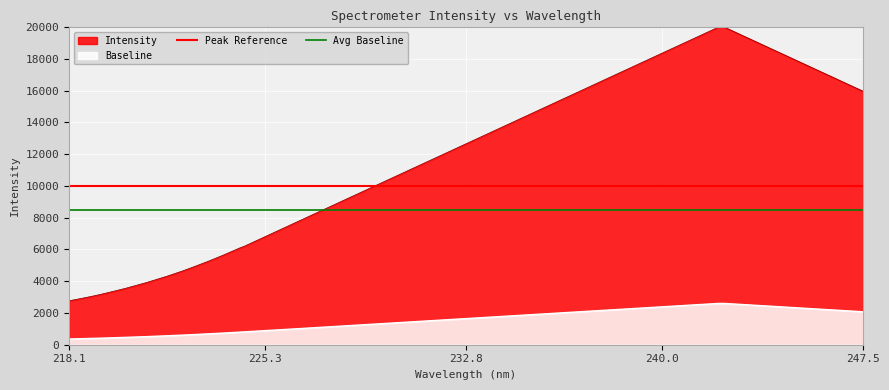

True or false: Baseline and Intensity intersect in this chart.

False